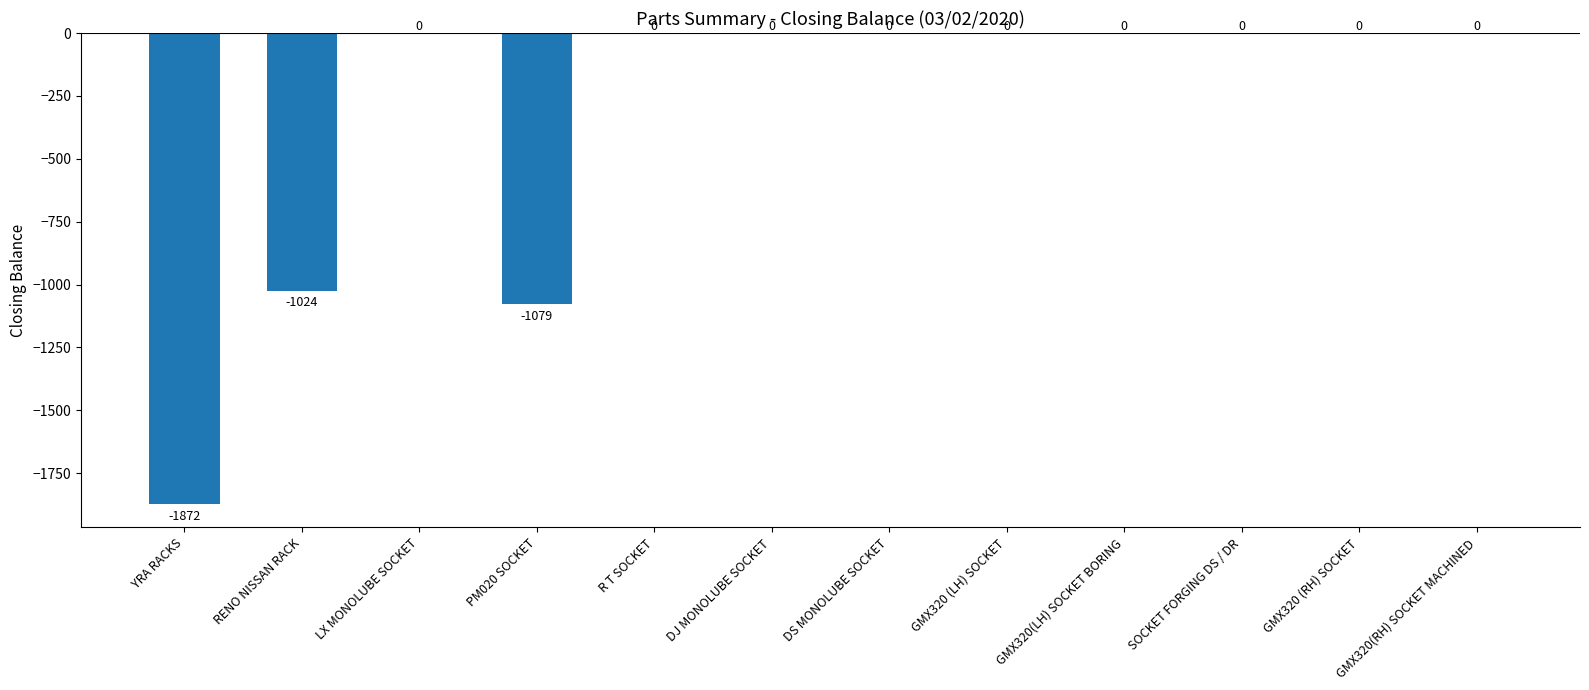

How many categories are shown in the chart?

12